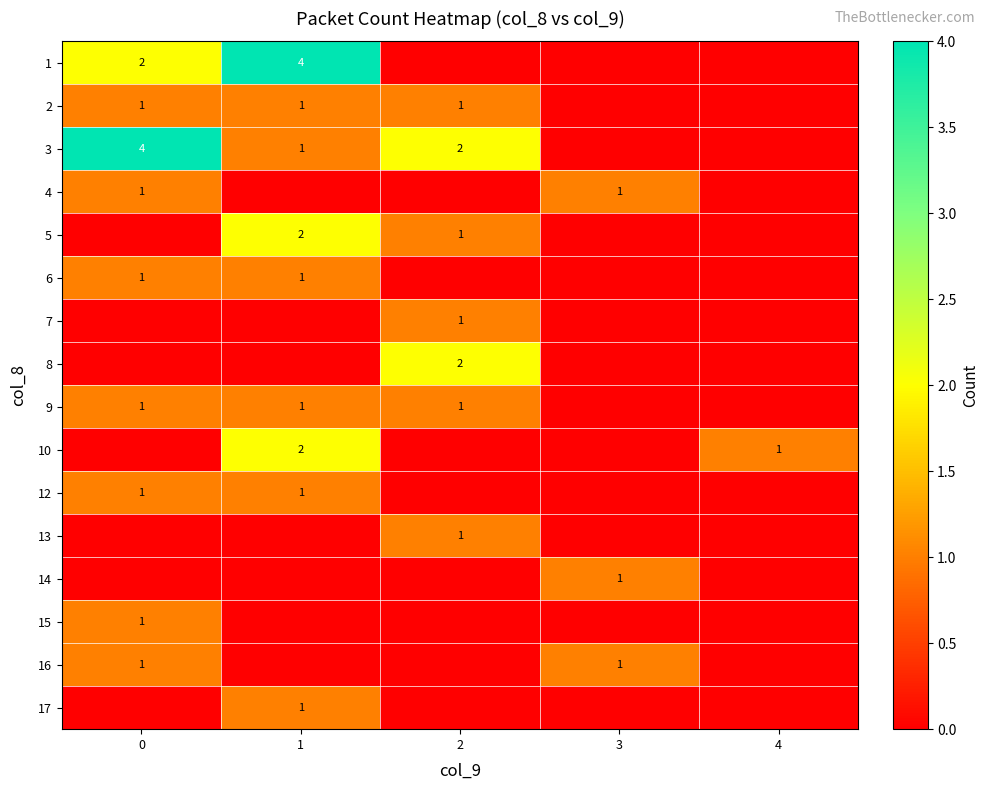

The 9 series shows 1 at 0. True or false?

True